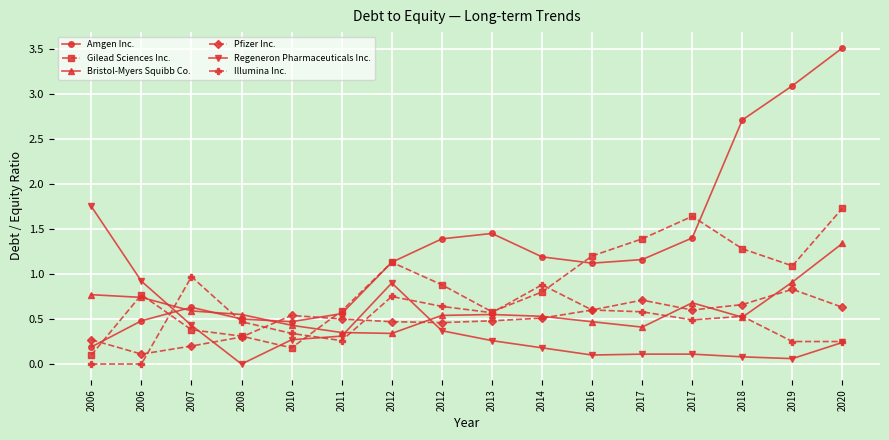

True or false: Gilead Sciences Inc. has more than 0 points higher than both neighbors.

True